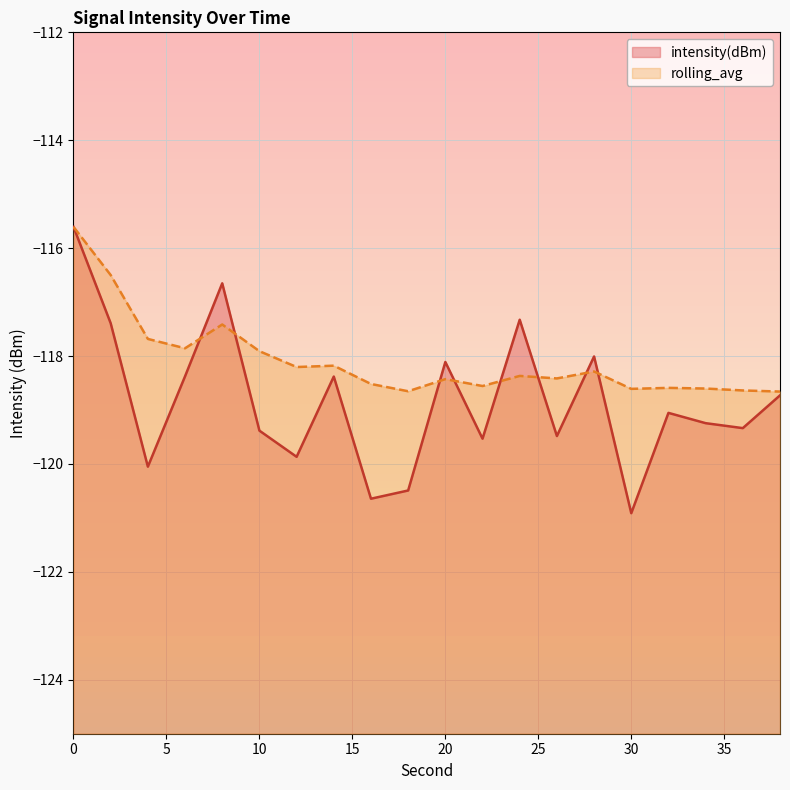

What are all the series names shown in the legend?

intensity(dBm), rolling_avg